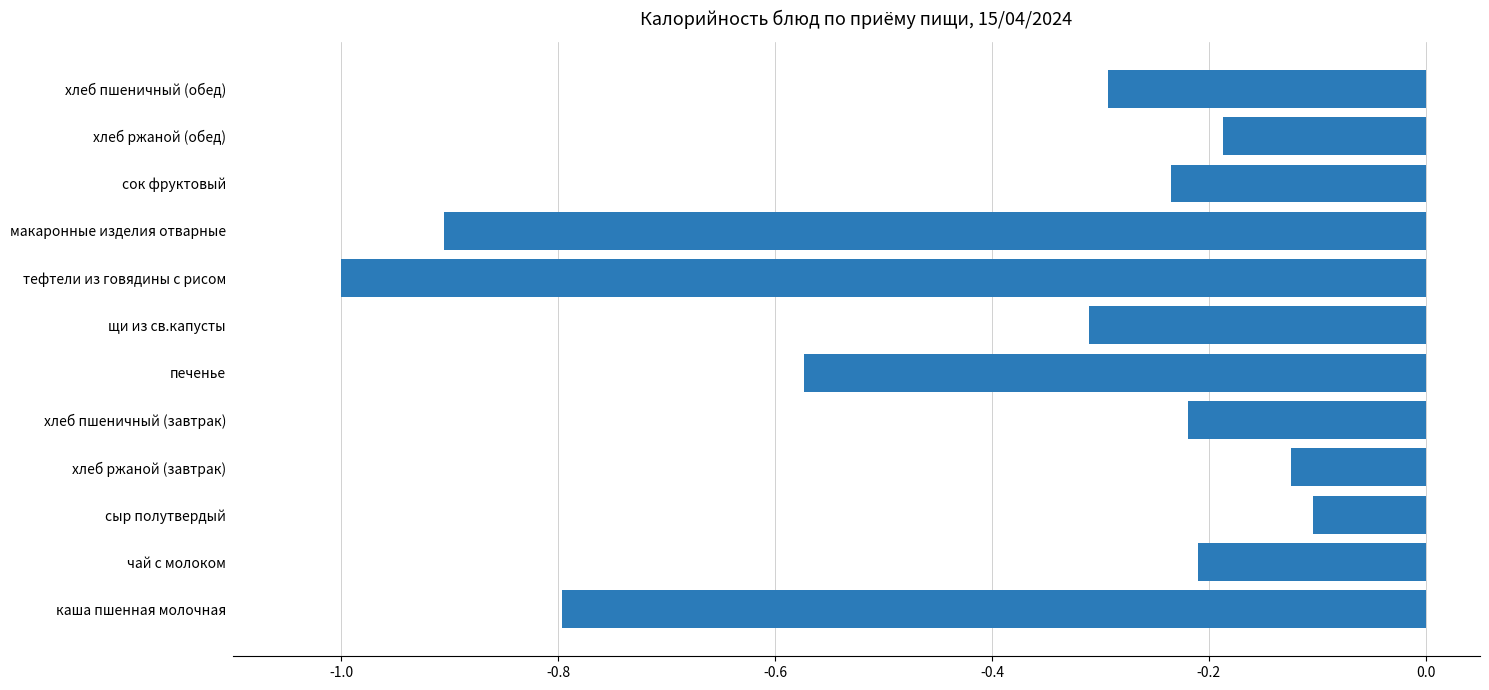

What is the sum of the values at печенье and сок фруктовый?

-0.8